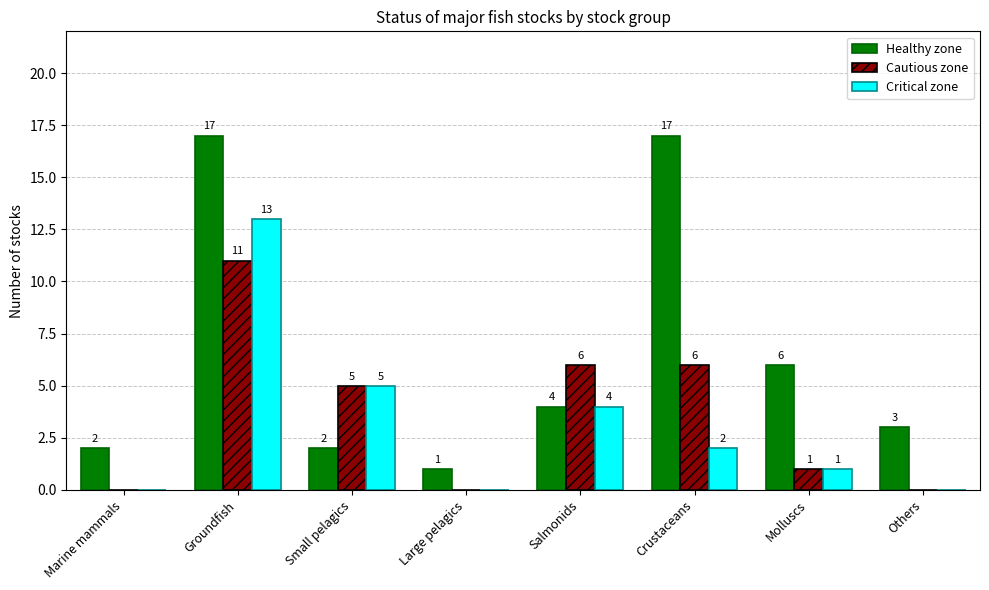

What is the sum of all Cautious zone values?

29